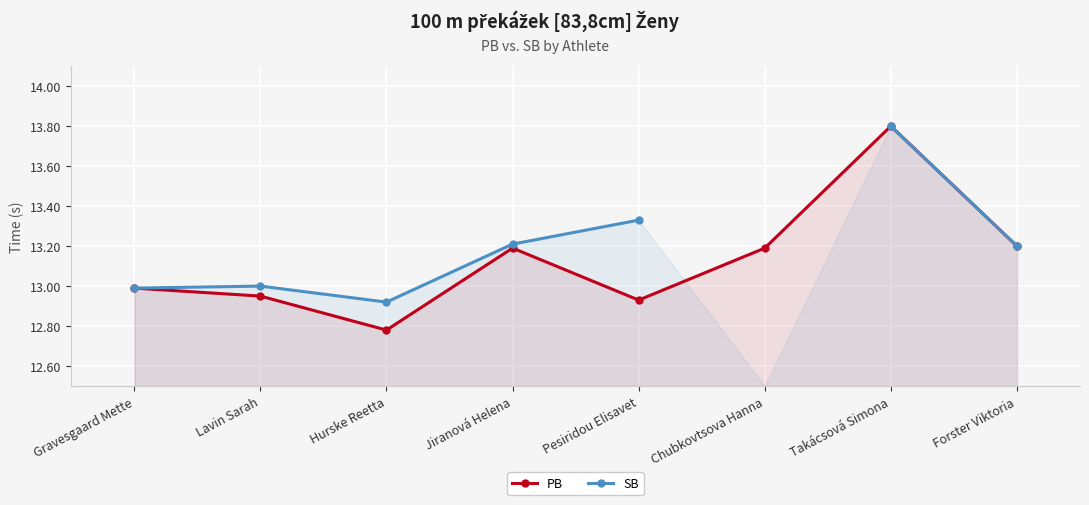

What is the approximate value of PB at Jiranová Helena?

13.2